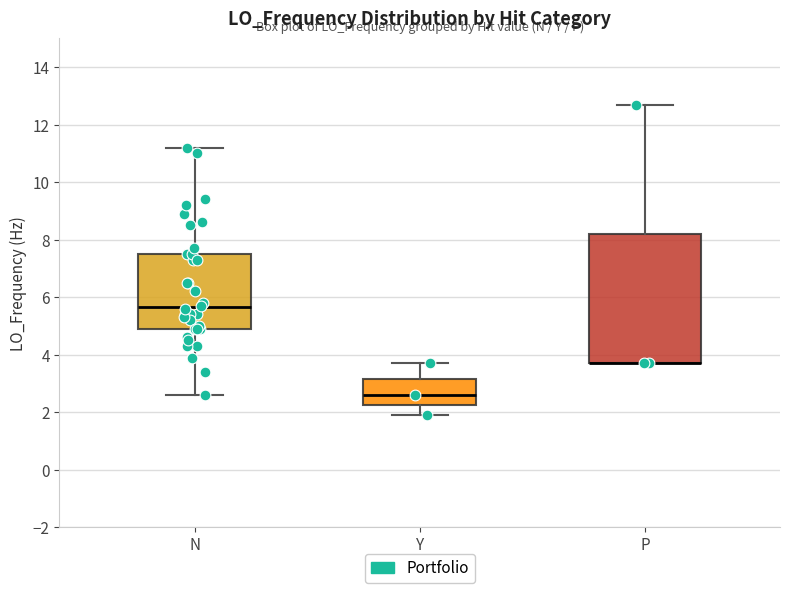

Reading left to right, transcribe this box plot: for each box, give where its median line is, the range the box spans, and where its two whiskers end, as read against the y-axis. The values are not printed on the chart, so give them approximately, as read against the axis.

N: median 5.6, box 4.8 to 7.6, whiskers 2.6 to 11.2
Y: median 2.6, box 2.2 to 3.2, whiskers 1.8 to 3.6
P: median 3.6 (drawn on the box's lower edge), box 3.6 to 8.2, whiskers 3.6 to 12.6